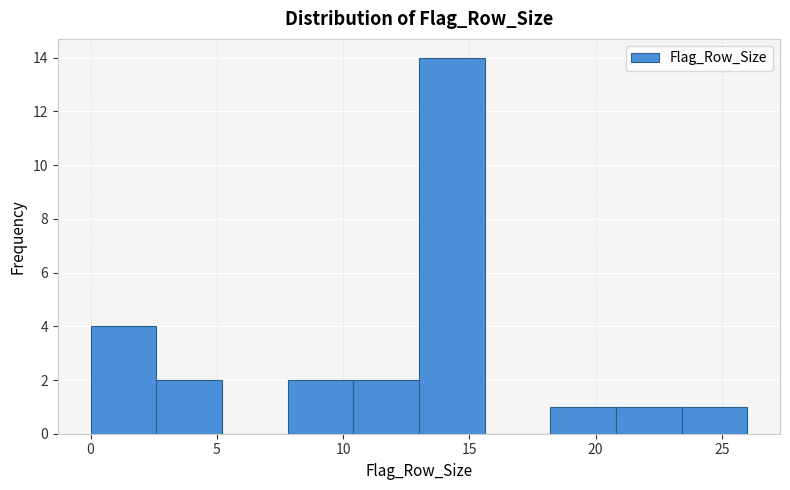

How tall is the bar that spans 23.4 to 26.0 on the x-axis? Neither the bar edges nor the heights are printed on the chart, so give them approximately, as read against the axes.

1